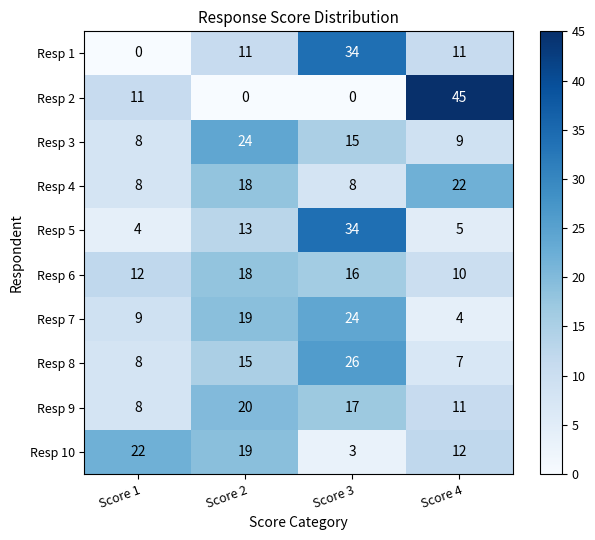

Is it true that Resp 2 equals 4 at Score 1?

False